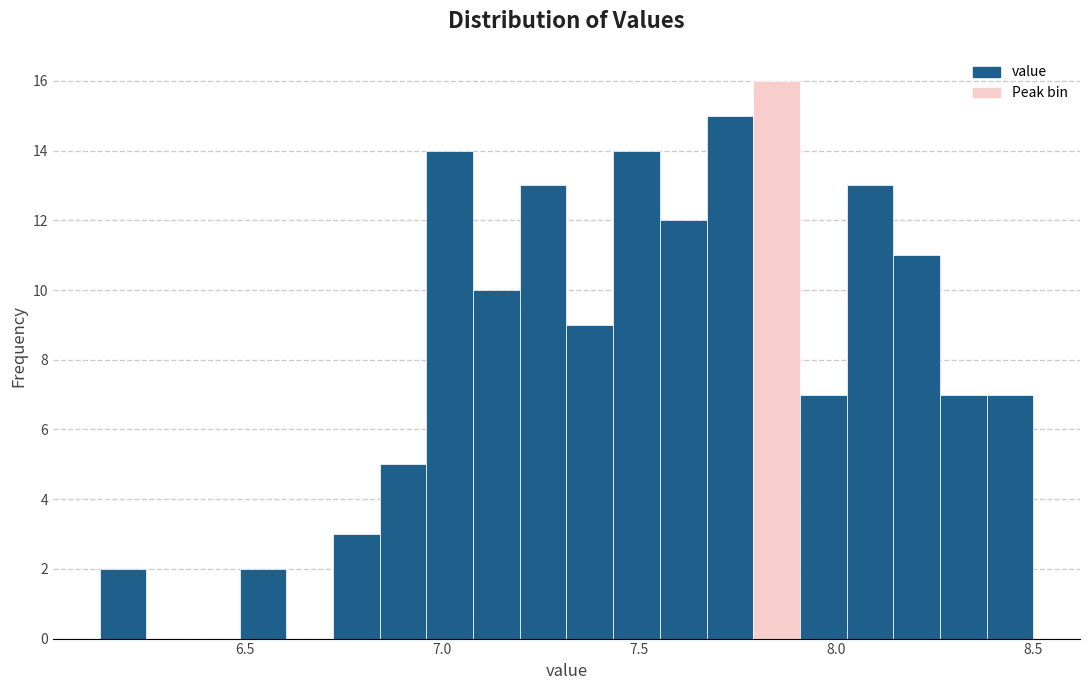

Around what value on the x-axis is the tallest bar? Give the approximate position of its centre, as read against the axis.

7.85